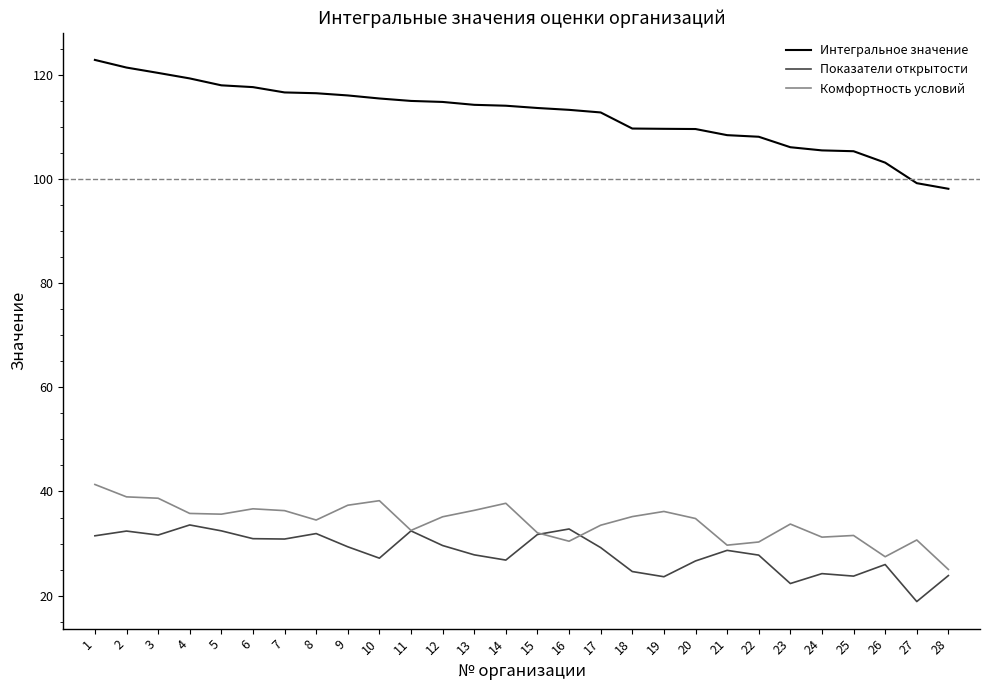

Which category has the highest value across all series?

1